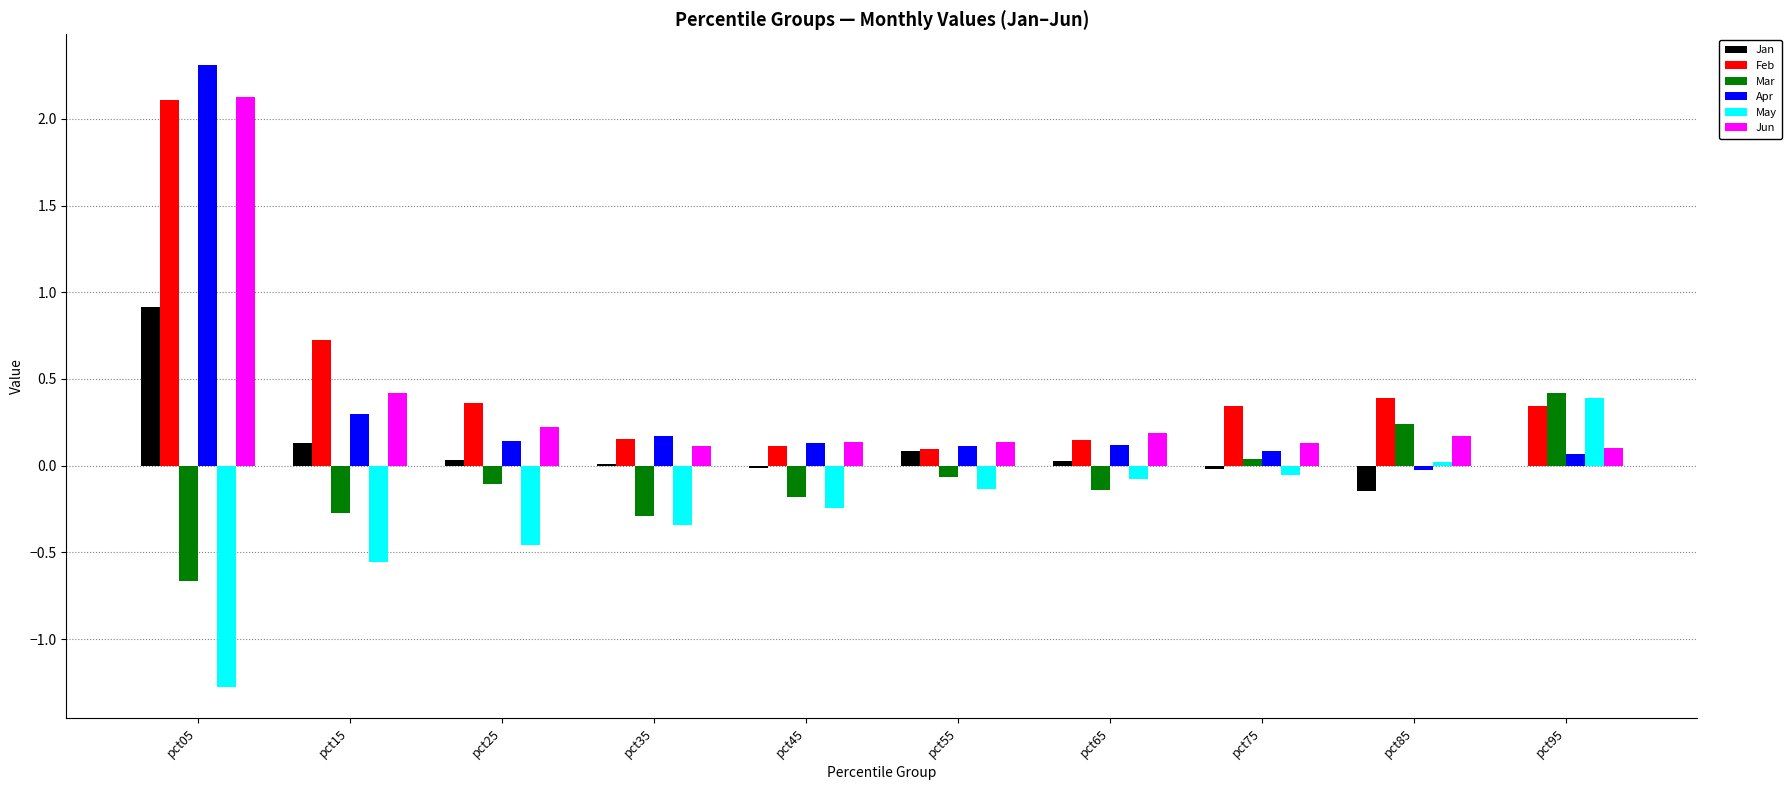

What is the sum of all May values?

-2.7